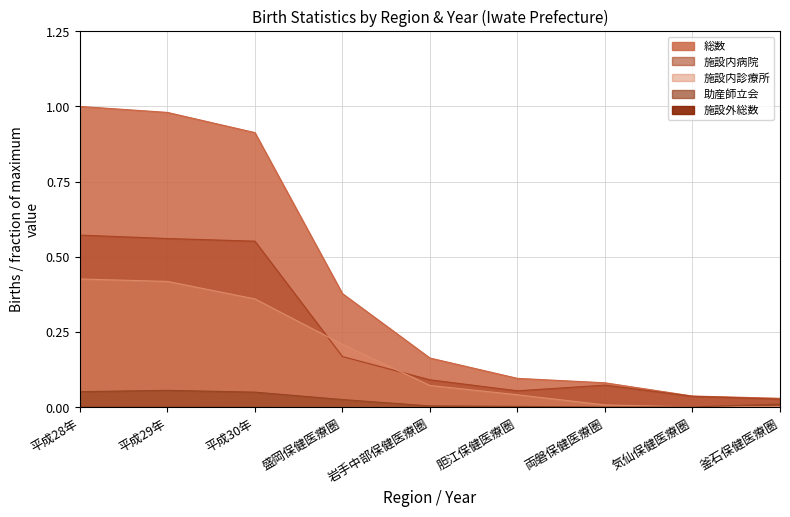

What is the difference between the maximum and minimum values in the 総数 series?

1.0